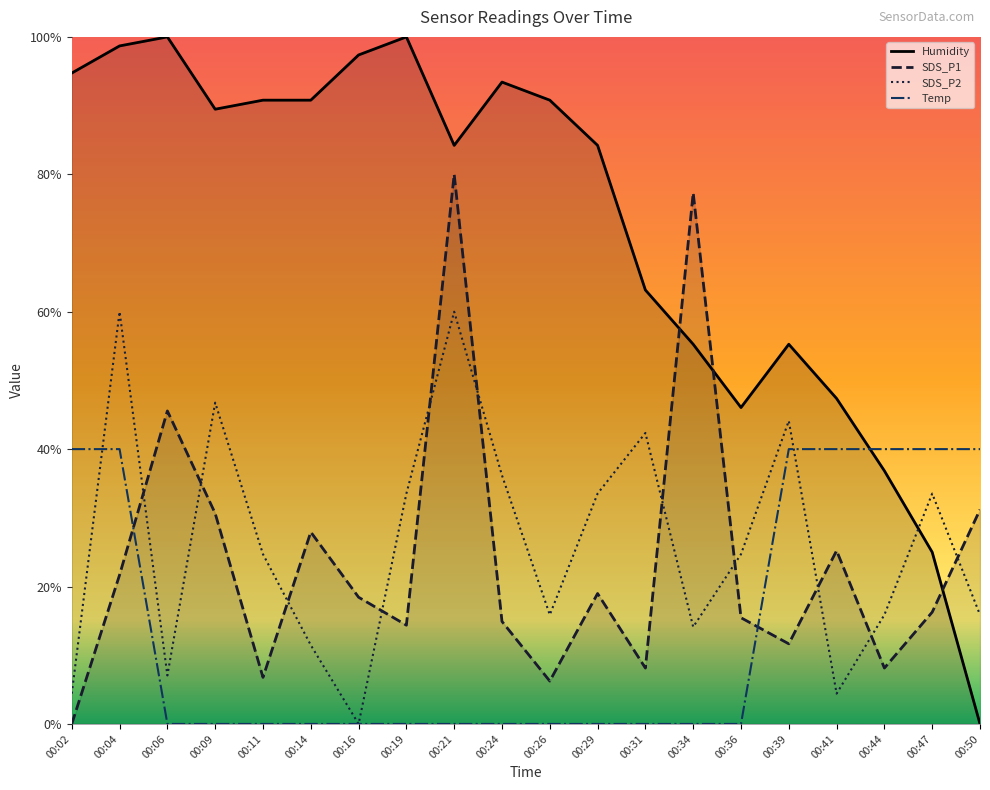

How many lines are shown in the chart?

4